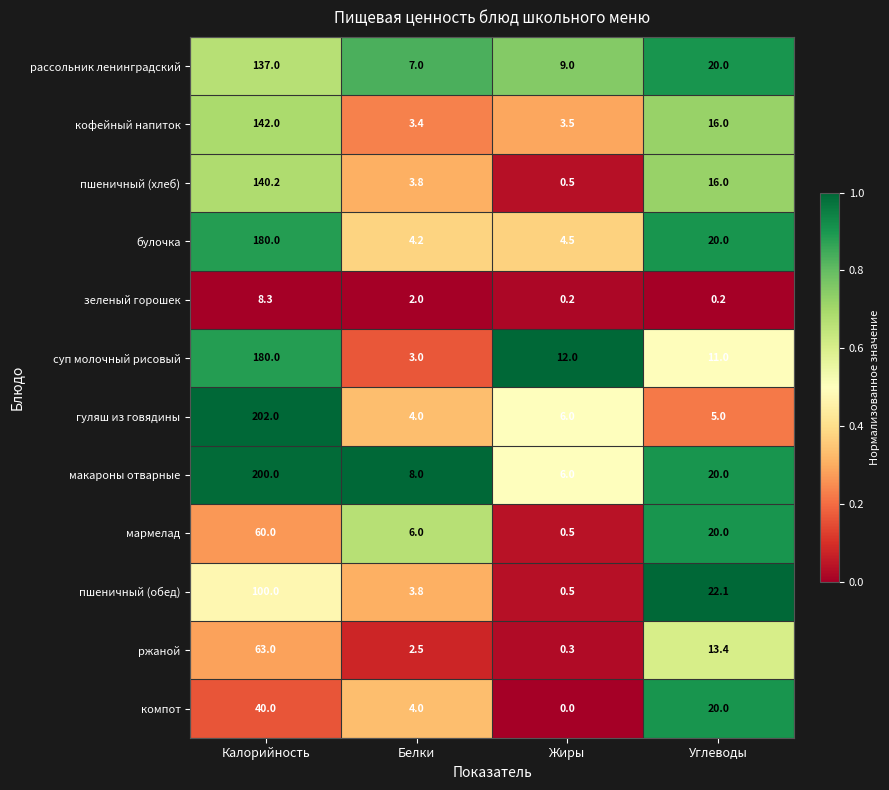

At which label does рассольник ленинградский first exceed 20?

Калорийность